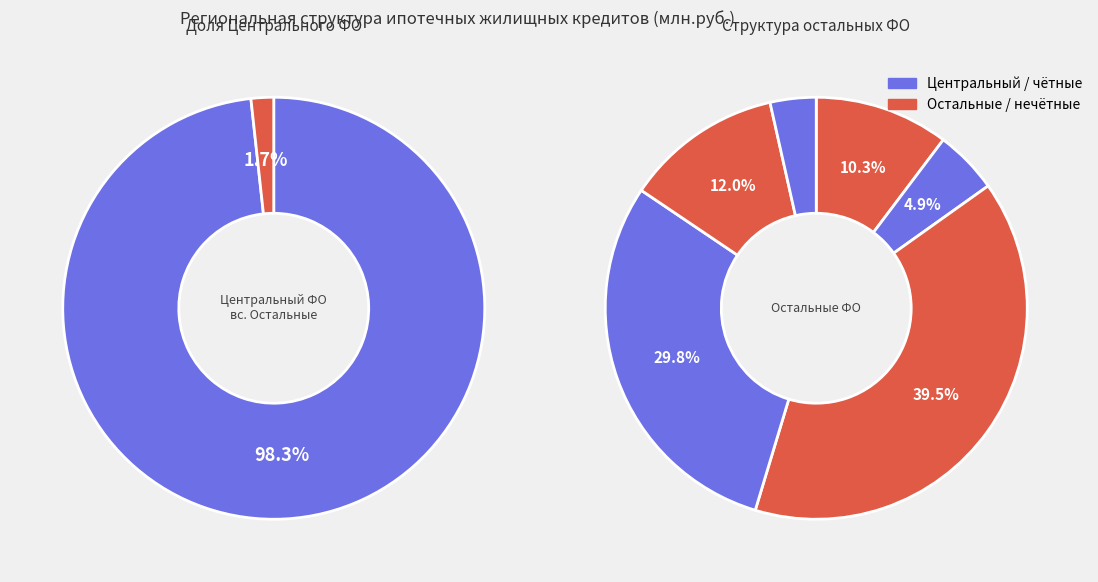

What is the ratio of the value at Приволжский федеральный округ to the value at Дальневосточный федеральный округ?

11.2